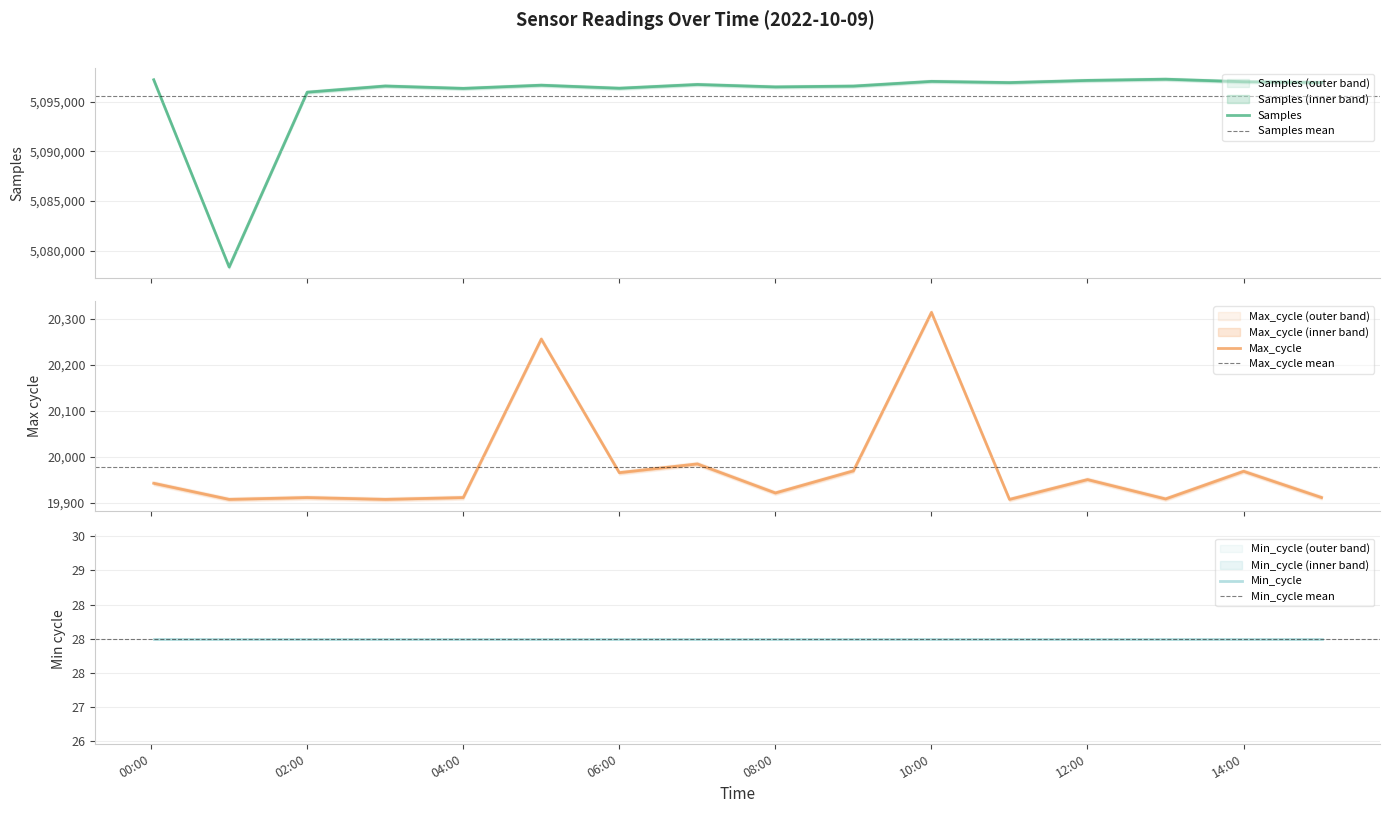

At which category does Max_cycle reach its first local valley?

01:00